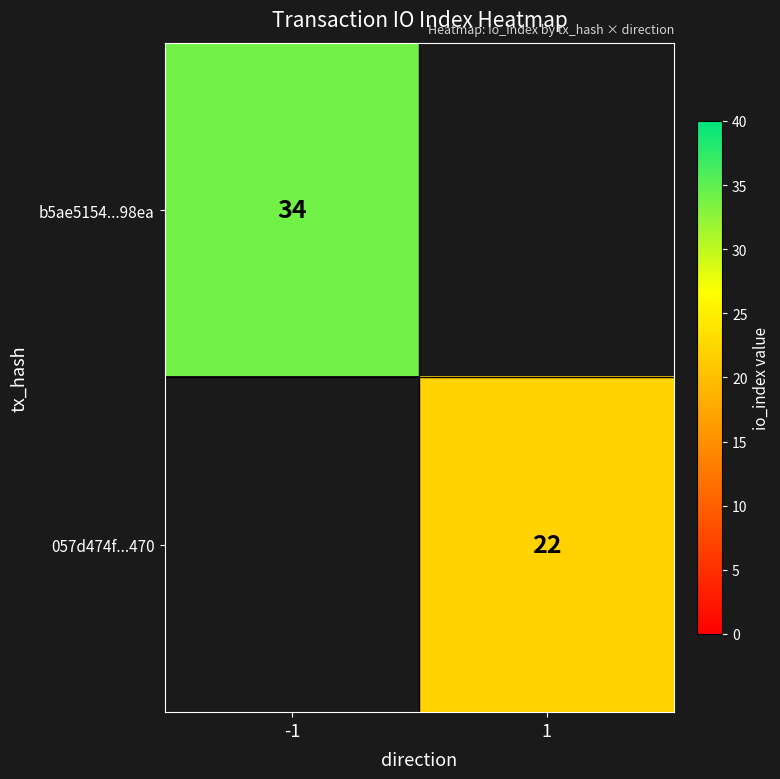

How many distinct data groups are displayed?

2